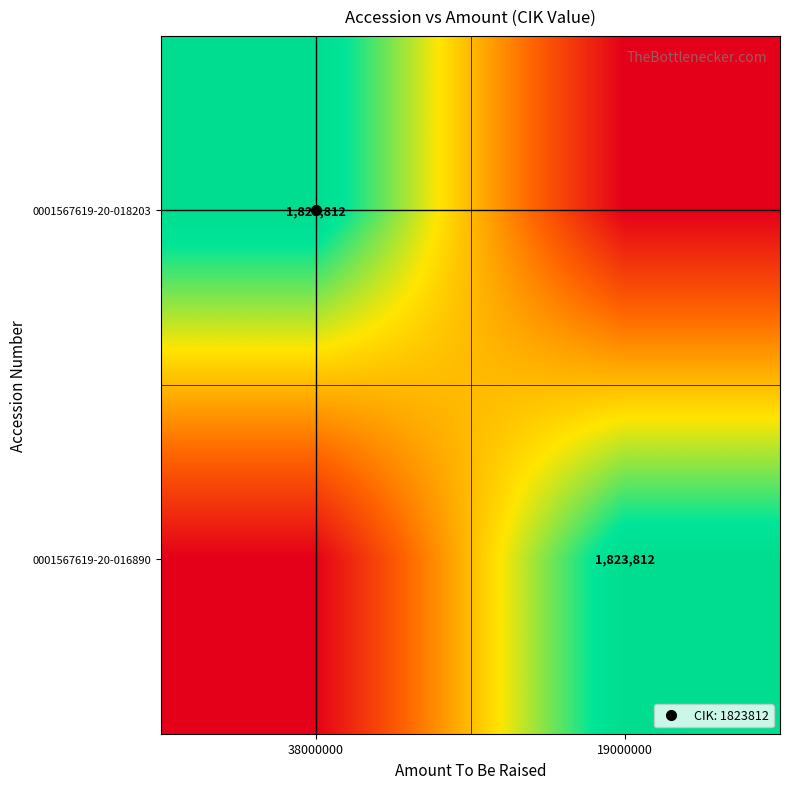

The 0001567619-20-018203 series shows 408295 at 38000000. True or false?

False